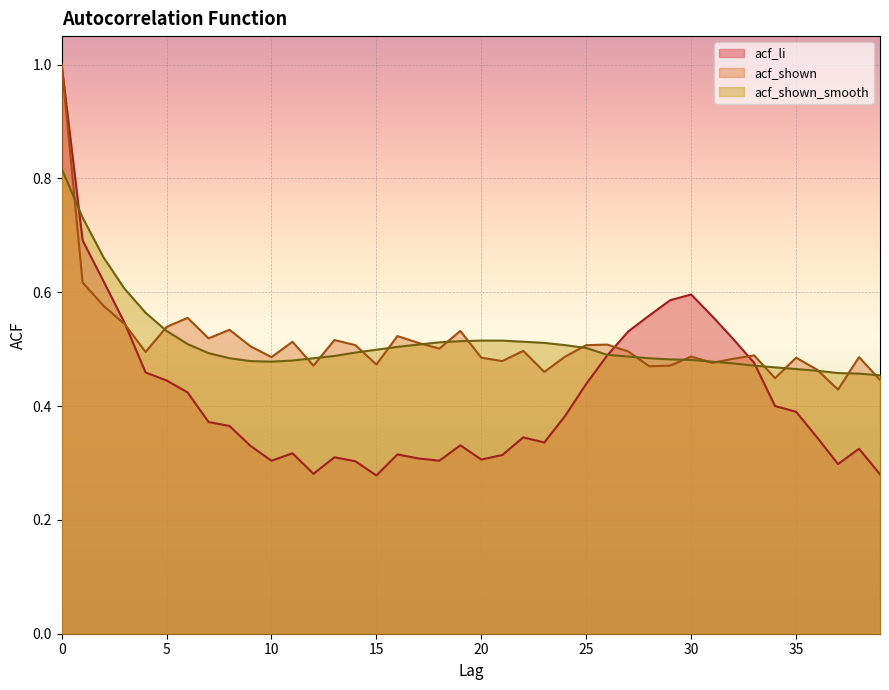

Where is acf_li nearest to the value 0?

15